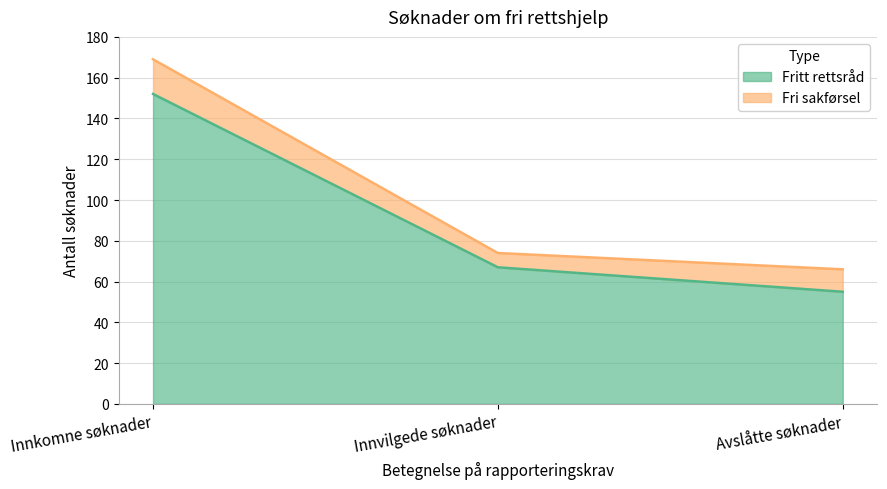

At which category does the chart reach its peak across all series?

Innkomne søknader